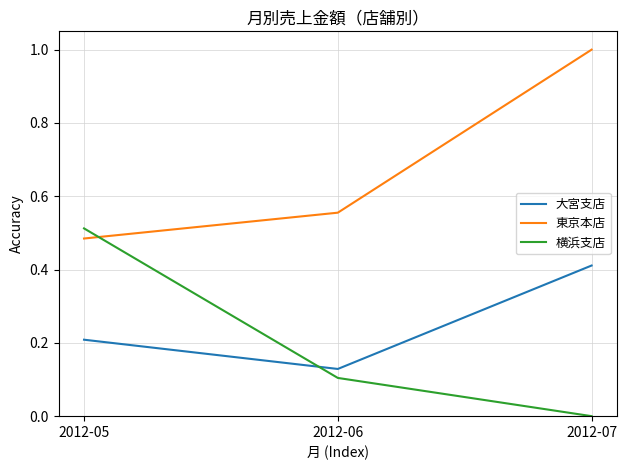

How many distinct data groups are displayed?

3